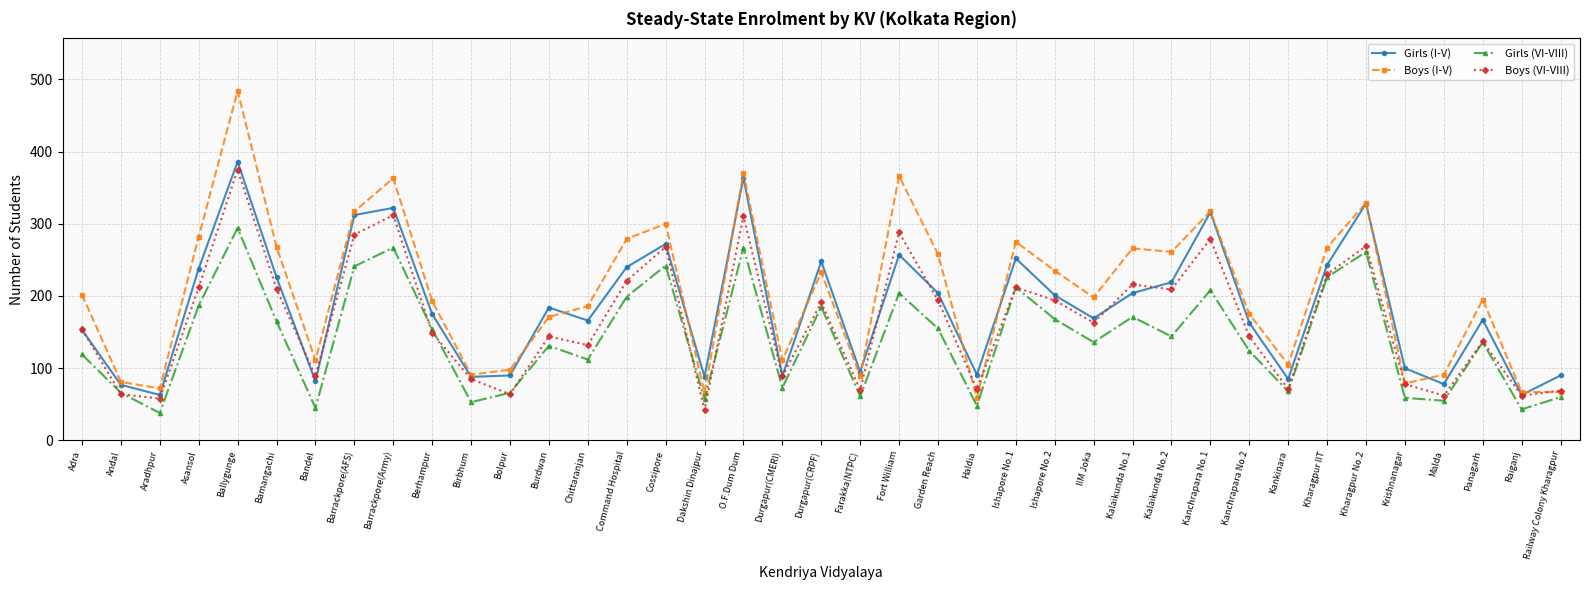

What is the value of the Boys (I-V) point at the 22nd from the left?

366